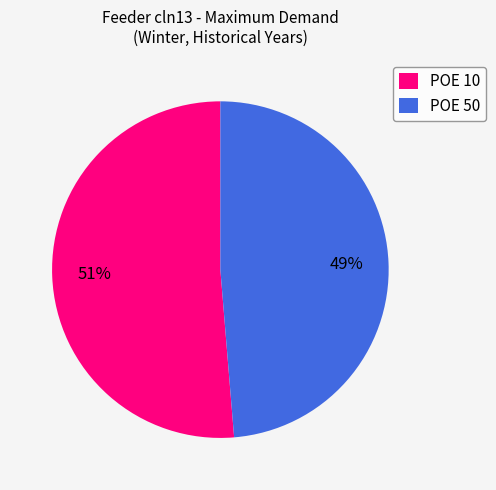

Do POE 50 and POE 10 together represent more than half of the pie?

Yes